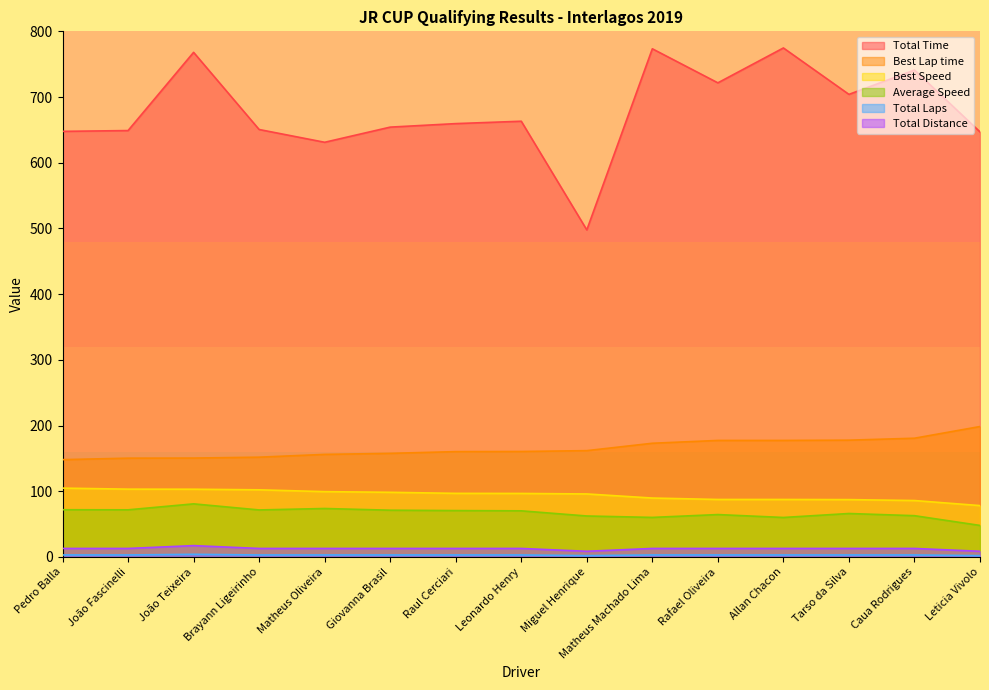

What is the sum of the Best Lap time values at Giovanna Brasil and João Fascinelli?

308.0